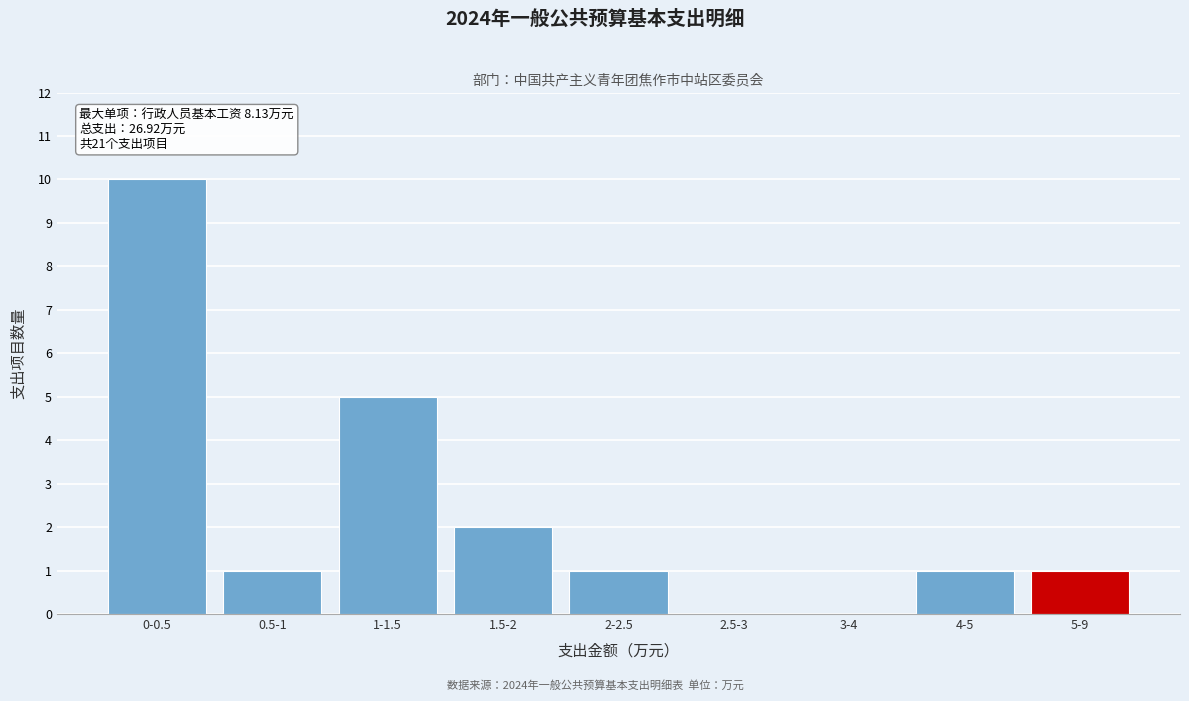

Reading left to right, transcribe all the data shown in this chart.

0-0.5=10	0.5-1=1	1-1.5=5	1.5-2=2	2-2.5=1	2.5-3=0	3-4=0	4-5=1	5-9=1